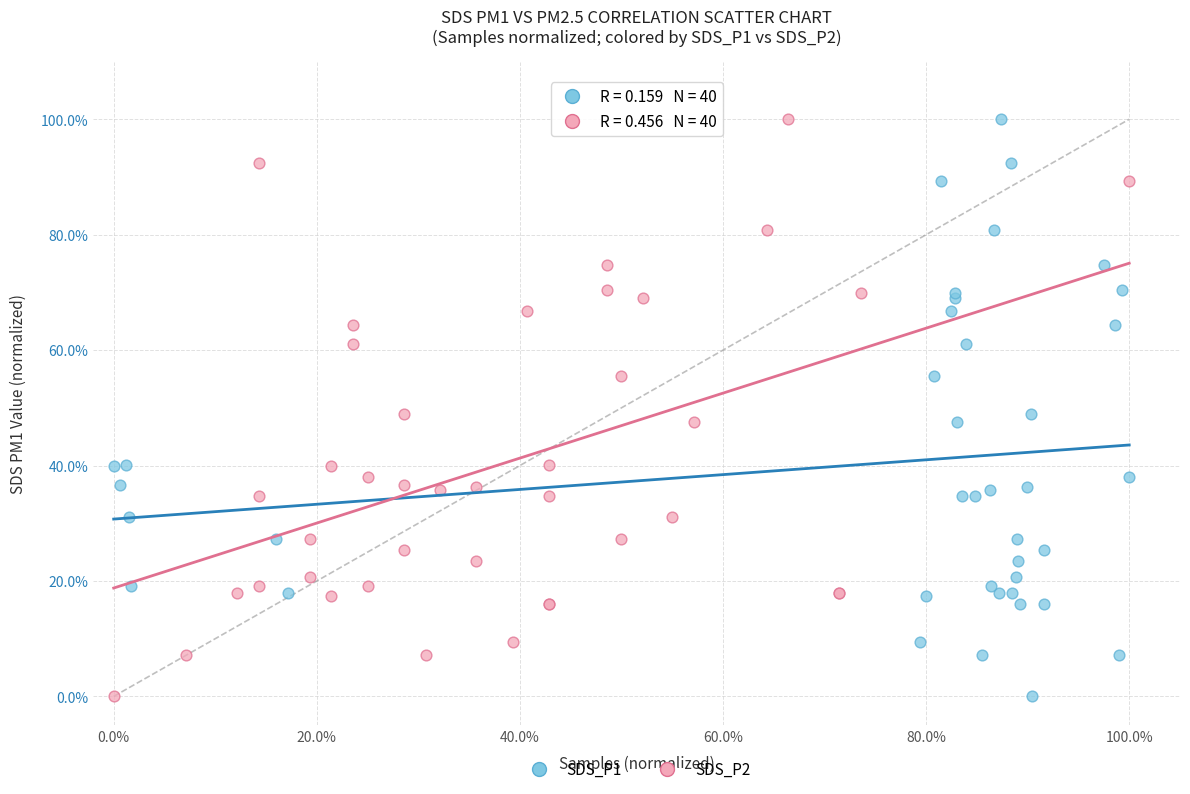

What are all the series names shown in the legend?

SDS_P1, SDS_P2